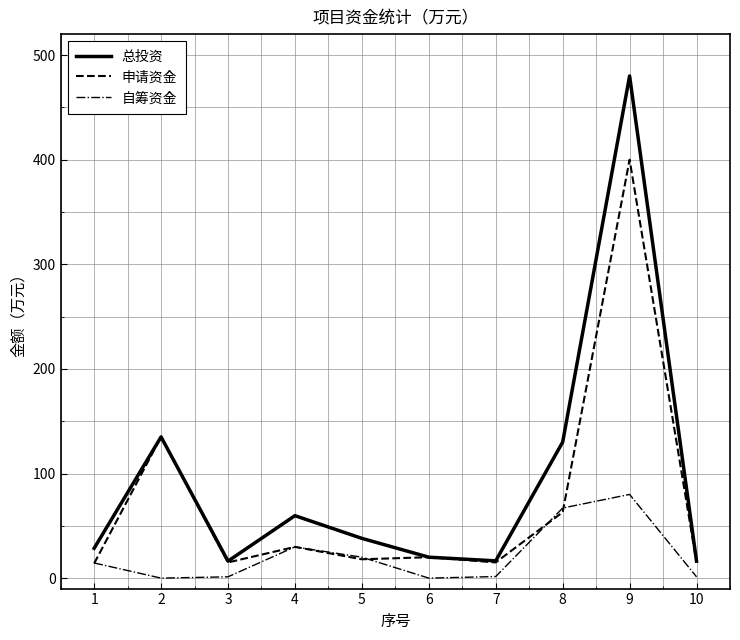

Which series changed the most between 8 and 10?

总投资